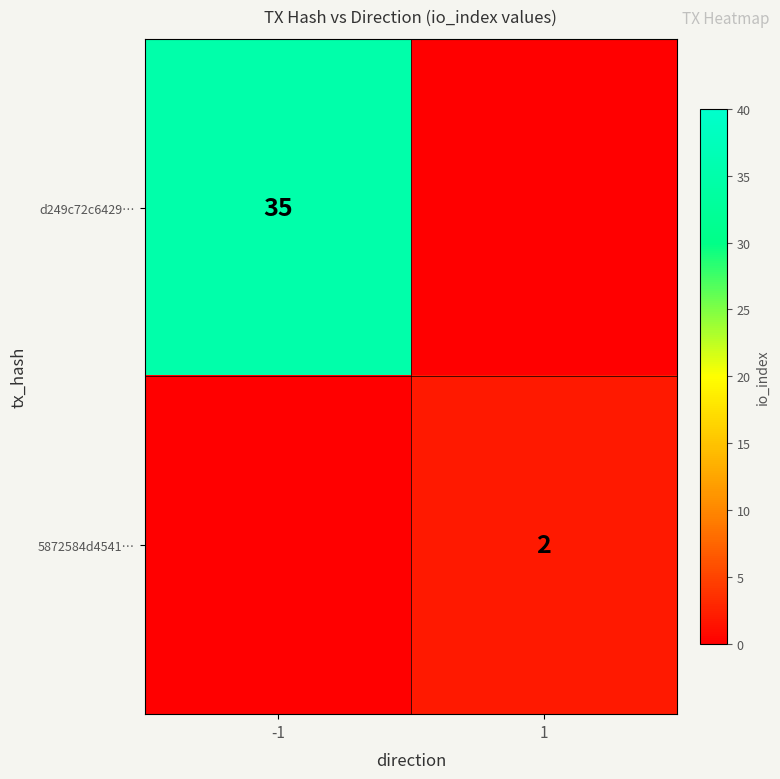

Count the number of data series in this chart.

2